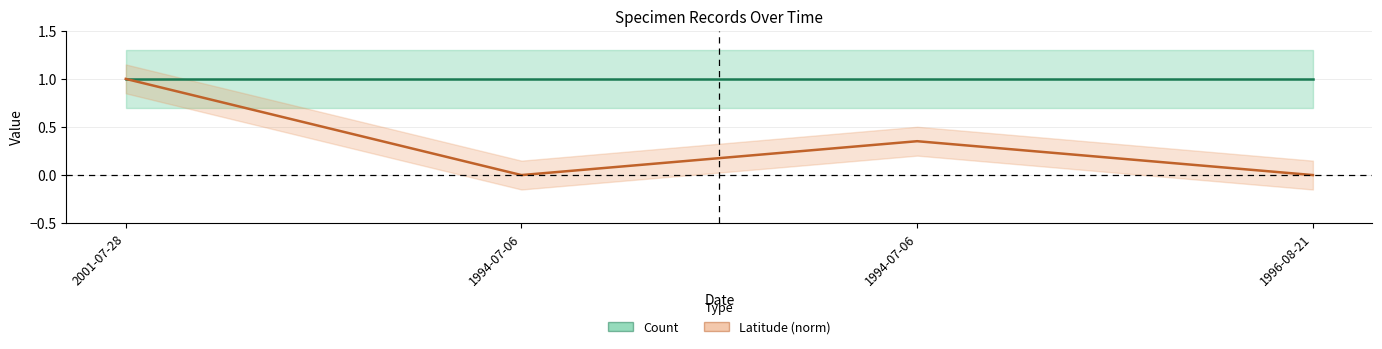

Which category has the highest value across all series?

2001-07-28